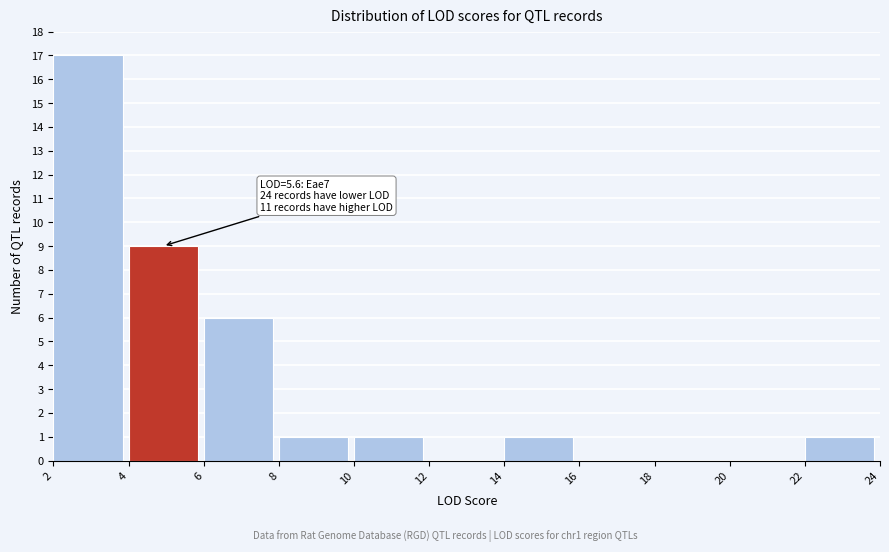

Which range on the x-axis has the tallest bar?

2 to 4